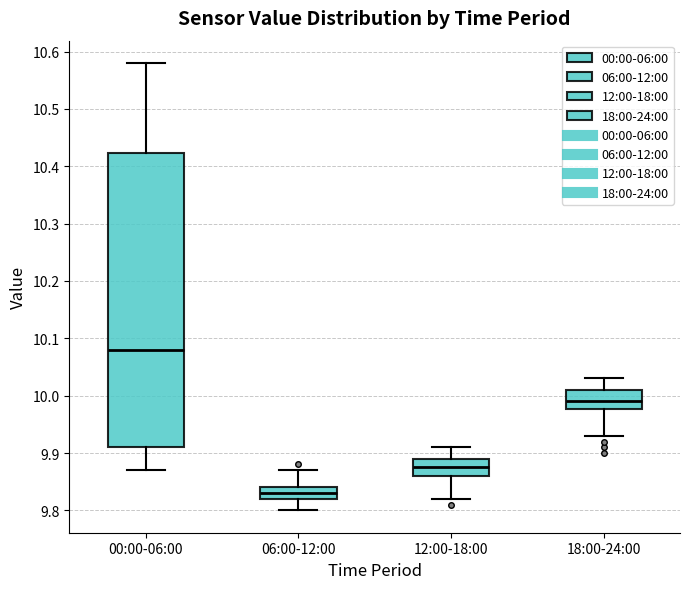

Reading left to right, read every box against the y-axis: the position of its median line, the range the box covers, and the ends of its whiskers. The values are not printed on the chart, so give them approximately, as read against the axis.

00:00-06:00: median 10.08, box 9.91 to 10.42, whiskers 9.87 to 10.58
06:00-12:00: median 9.83, box 9.82 to 9.84, whiskers 9.80 to 9.87
12:00-18:00: median 9.88, box 9.86 to 9.89, whiskers 9.82 to 9.91
18:00-24:00: median 9.99, box 9.98 to 10.01, whiskers 9.93 to 10.03